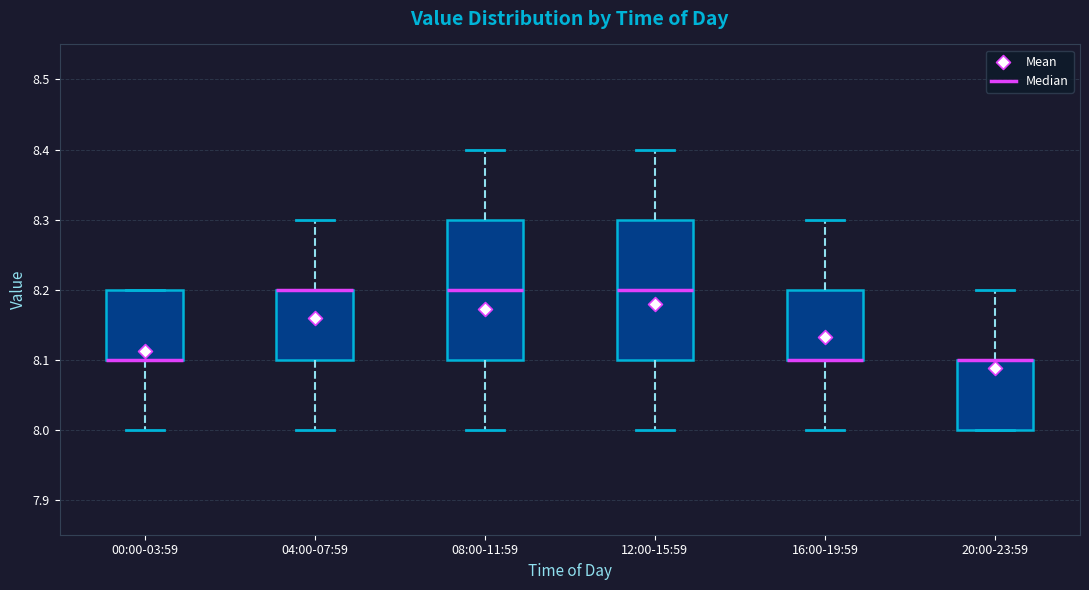

Where does the upper whisker of the box for 16:00-19:59 end on the y-axis? The values are not printed on the chart, so give them approximately, as read against the axis.

8.3